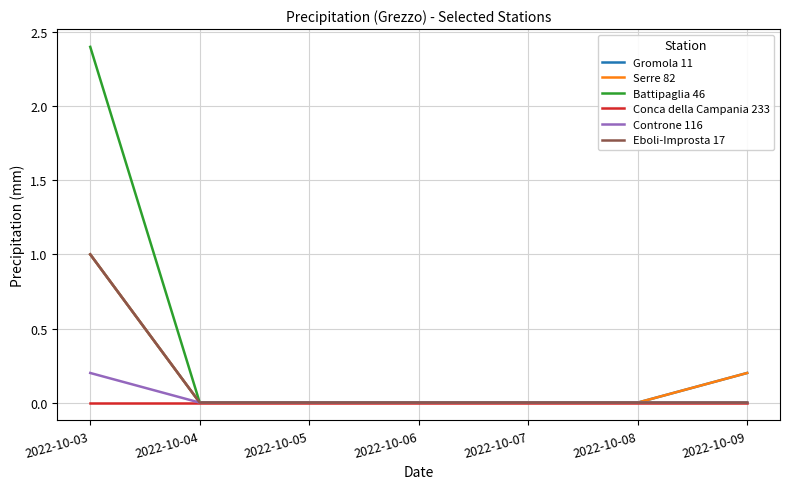

Does the chart display data point markers on the line(s)?

No